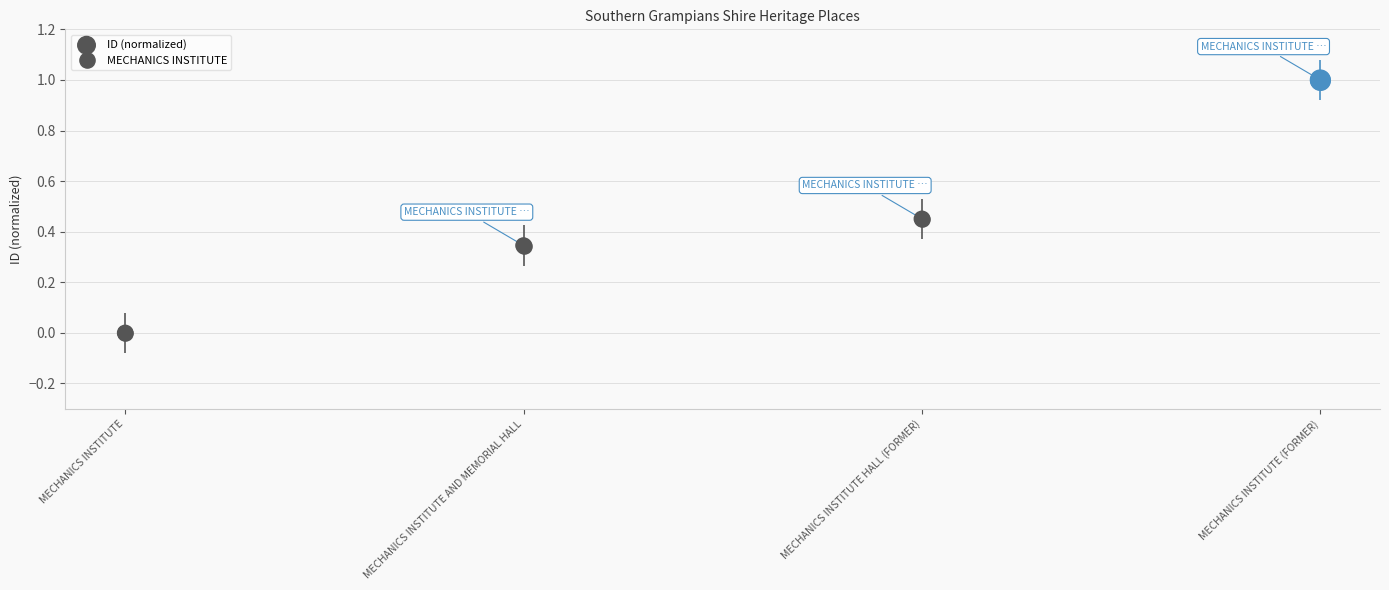

What is the range of Y values (max minus min)?

1.0